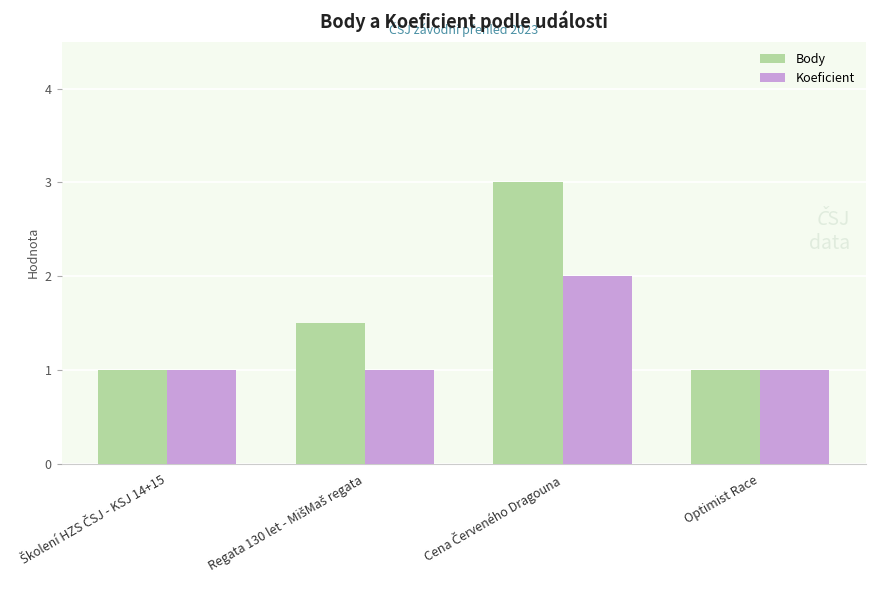

Count the number of categories in the chart.

4